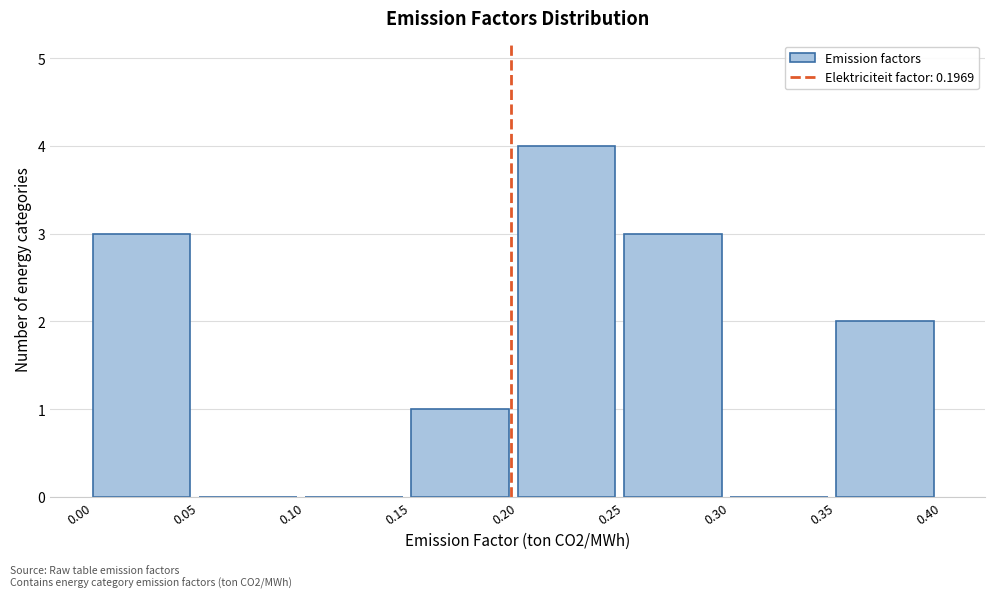

Reading left to right, transcribe this chart: for each bar, give the range it covers on the x-axis and its height. The values are not printed on the chart, so give them approximately, as read against the axis.

0.00 to 0.05: 3
0.05 to 0.10: 0
0.10 to 0.15: 0
0.15 to 0.20: 1
0.20 to 0.25: 4
0.25 to 0.30: 3
0.30 to 0.35: 0
0.35 to 0.40: 2